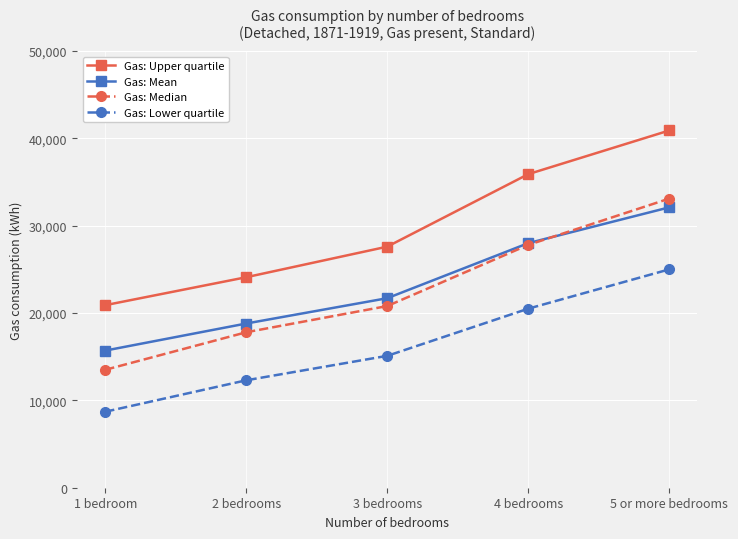

What is the sum of the Gas: Mean values at 4 bedrooms and 3 bedrooms?

49700